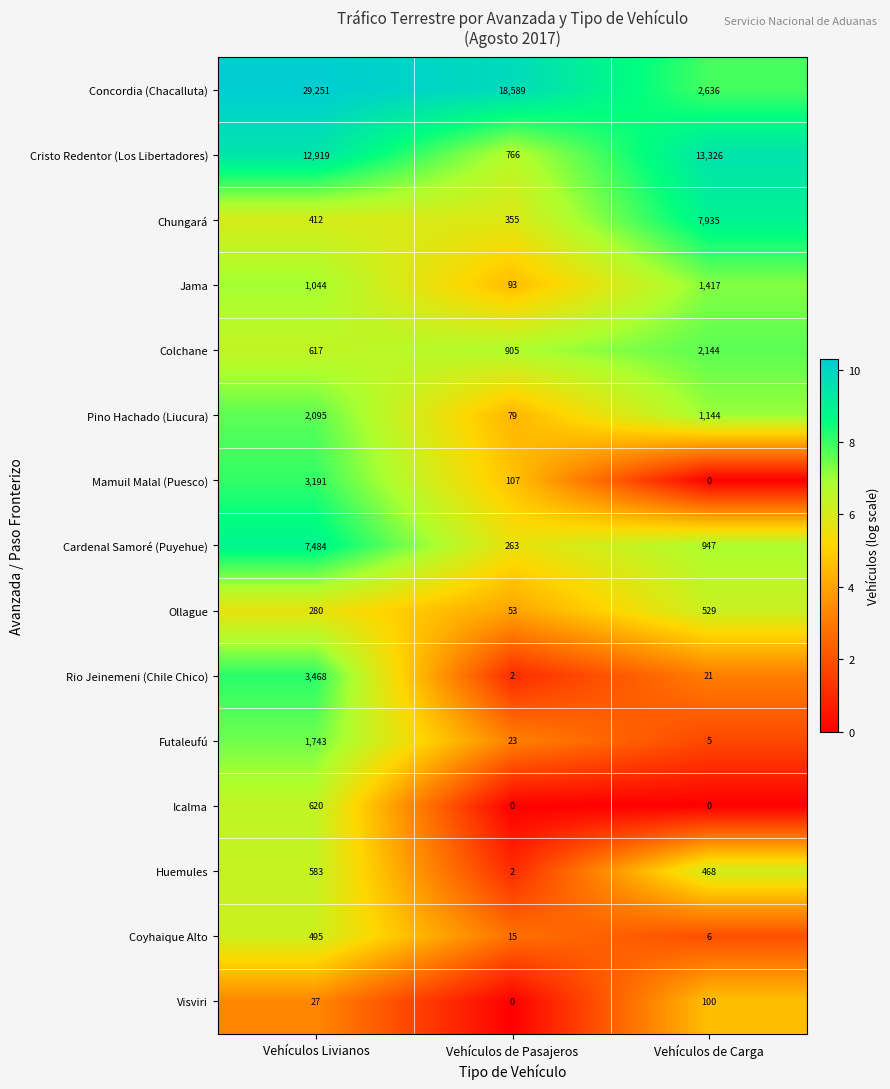

The value of Icalma at Vehículos de Carga is 0. True or false?

True